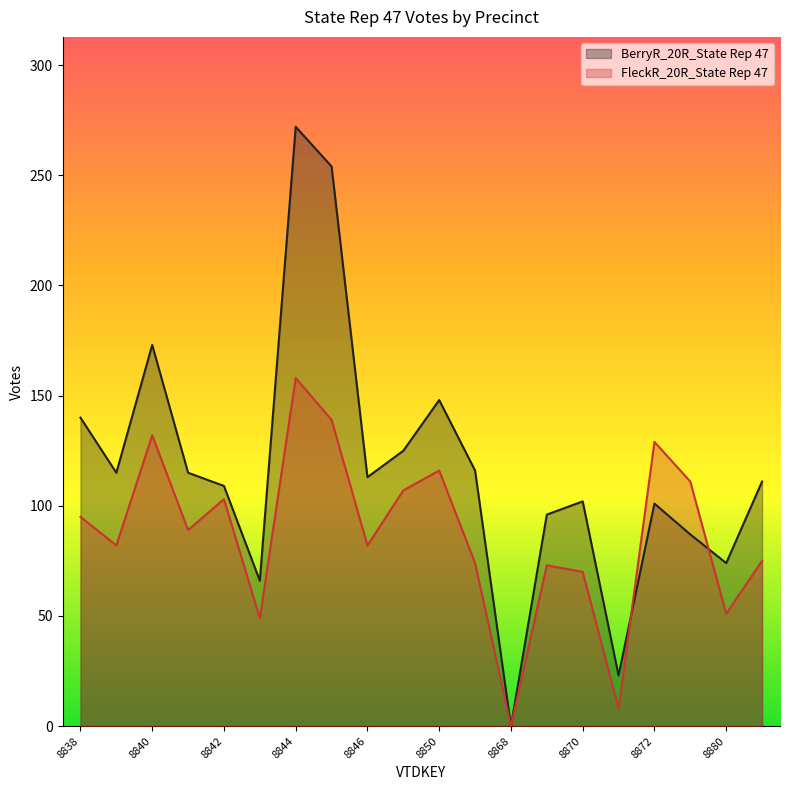

After their last crossing, which series has the higher values: BerryR_20R_State Rep 47 or FleckR_20R_State Rep 47?

BerryR_20R_State Rep 47